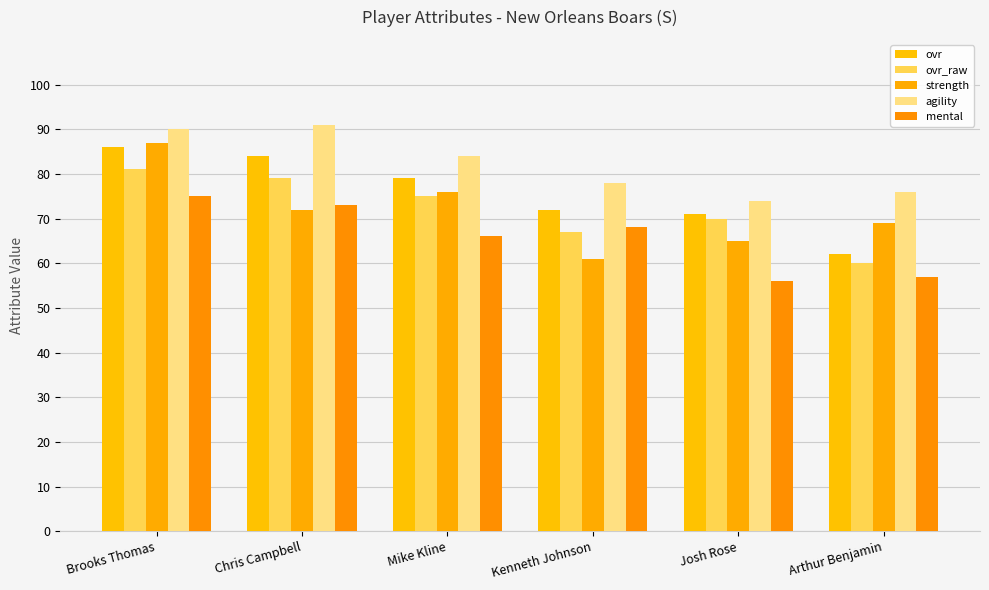

Count the number of categories in the chart.

6